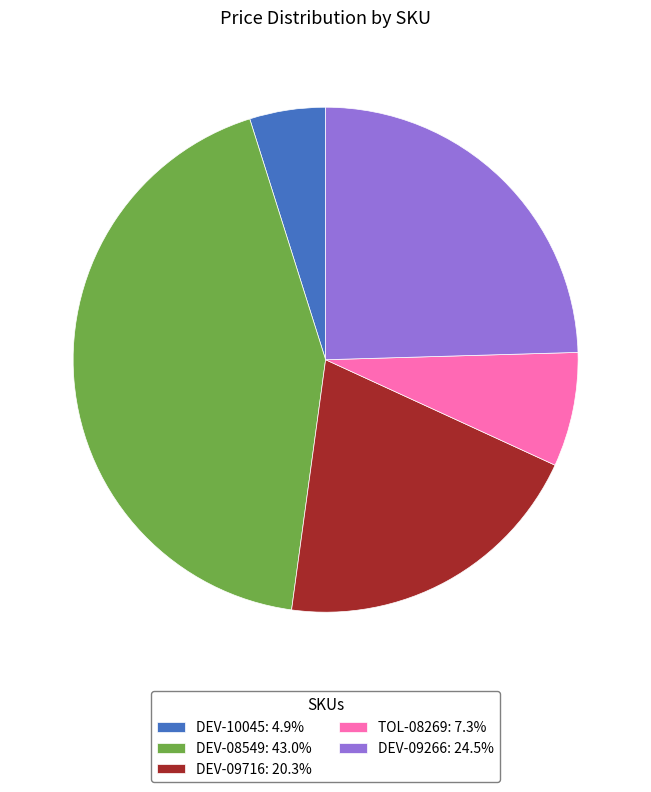

Is there any slice that represents more than half of the pie?

No